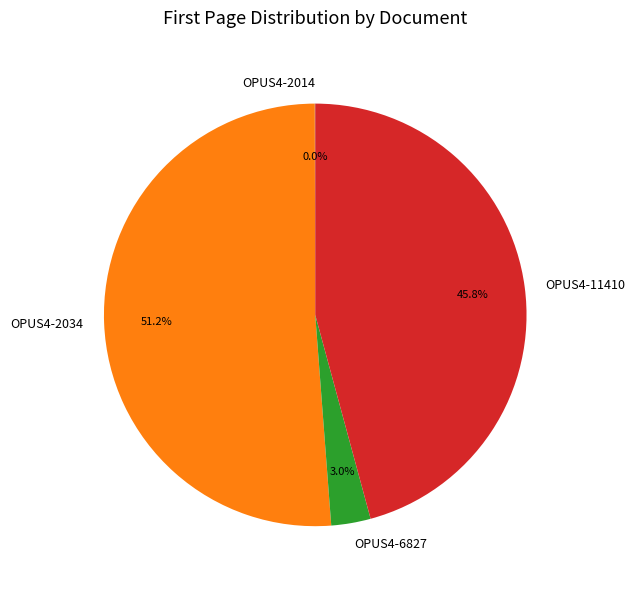

Which slice is the largest?

OPUS4-2034